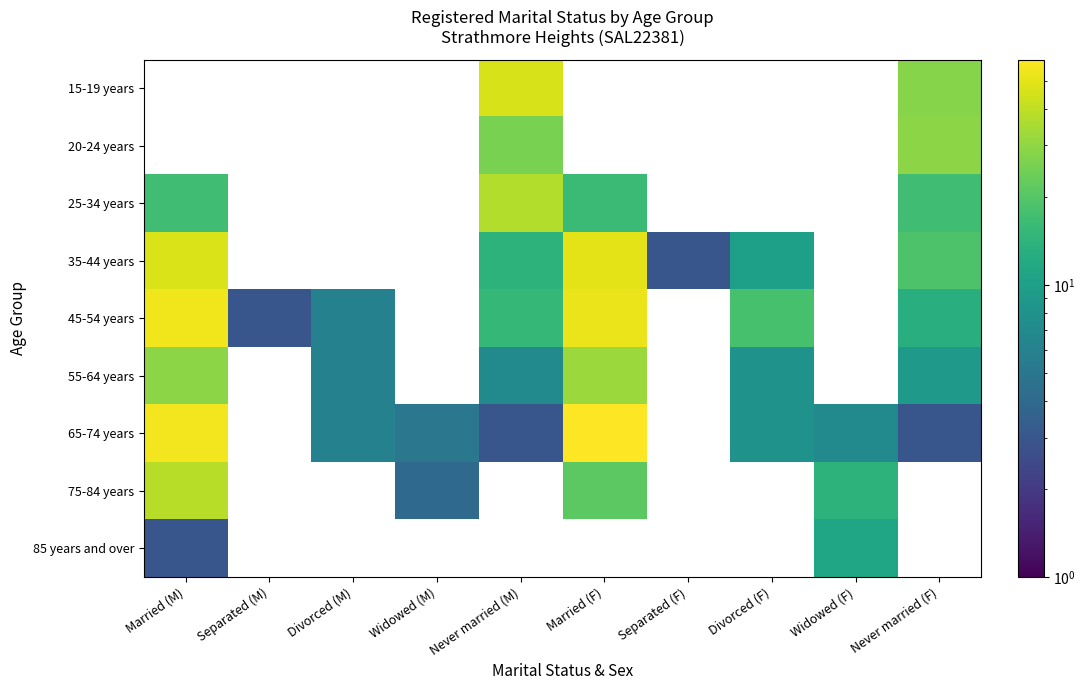

Which series changed the most between Married (M) and Divorced (F)?

65-74 years